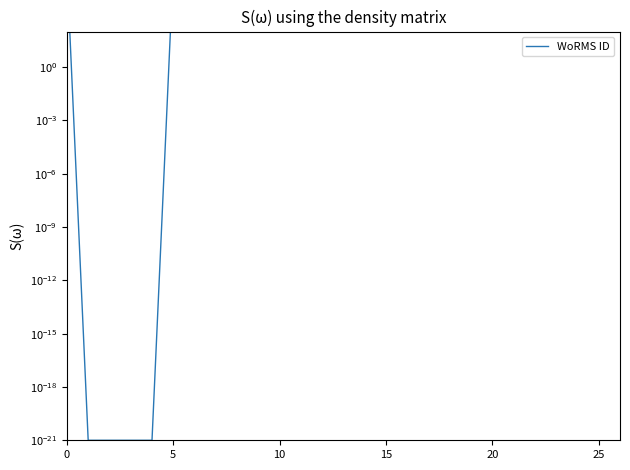

What is the maximum value shown in the chart?

1370287.0